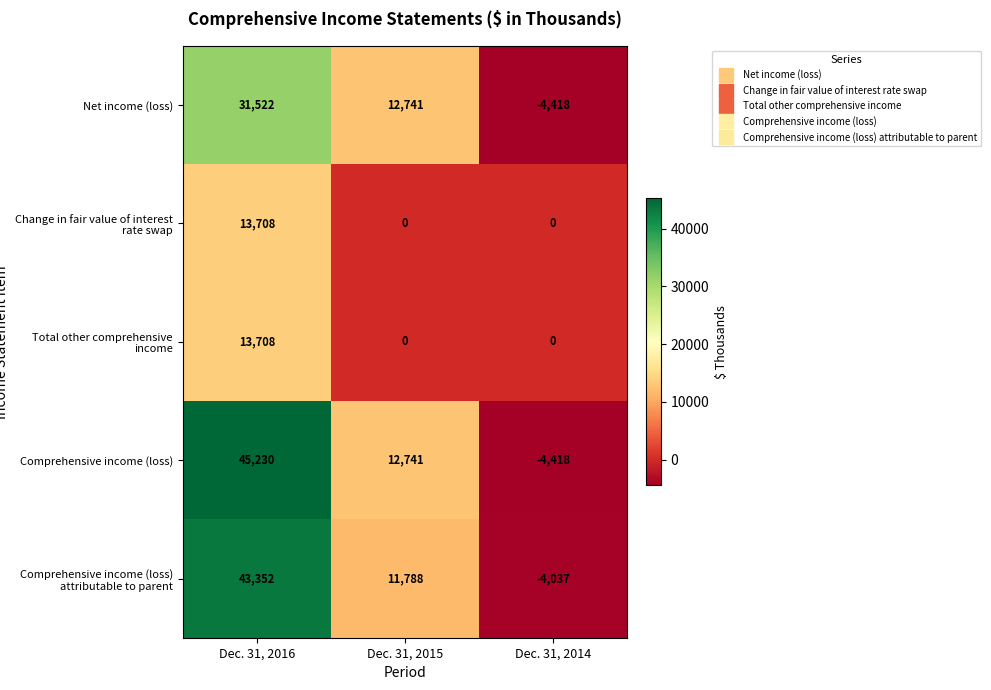

Reading right to left, list all the values displayed in this chart.

Net income (loss): Dec. 31, 2014=-4418	Dec. 31, 2015=12741	Dec. 31, 2016=31522
Change in fair value of interest rate swap: Dec. 31, 2014=0	Dec. 31, 2015=0	Dec. 31, 2016=13708
Total other comprehensive income: Dec. 31, 2014=0	Dec. 31, 2015=0	Dec. 31, 2016=13708
Comprehensive income (loss): Dec. 31, 2014=-4418	Dec. 31, 2015=12741	Dec. 31, 2016=45230
Comprehensive income (loss) attributable to parent: Dec. 31, 2014=-4037	Dec. 31, 2015=11788	Dec. 31, 2016=43352